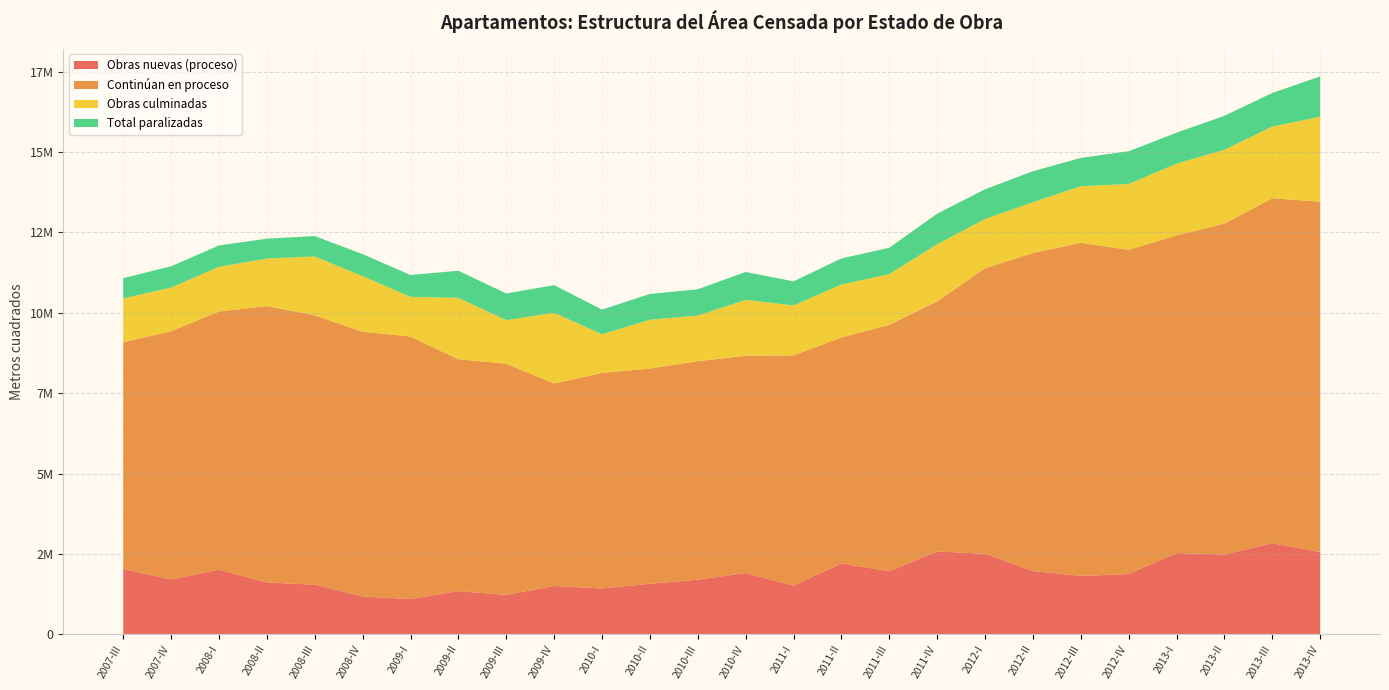

Reading left to right, extract all data points from this chart.

Obras nuevas (proceso): 2025681	1705238	2009470	1613141	1539819	1173662	1094073	1339592	1225879	1501488	1423936	1569958	1698574	1901841	1512692	2202853	1958846	2577463	2502950	1964919	1812254	1871943	2524945	2479901	2828945	2560868
Continúan en proceso: 7058515	7722759	8030835	8595391	8381987	8236359	8167854	7215735	7190227	6298302	6705757	6696529	6796427	6760531	7164492	7031757	7667175	7776118	8882915	9897242	10364548	10087938	9880707	10296070	10736302	10896658
Obras culminadas: 1363479	1357293	1390160	1479872	1830648	1729840	1234429	1910167	1355463	2199344	1201424	1519125	1418142	1738963	1552201	1644591	1578642	1778068	1533094	1577251	1761112	2048557	2234451	2297122	2228445	2642346
Total paralizadas: 629918	662385	665507	617986	635900	684928	681108	842396	829754	861133	769010	800587	818502	869273	748132	811736	818205	951811	923698	964704	881363	1018198	962648	1055854	1045693	1254738